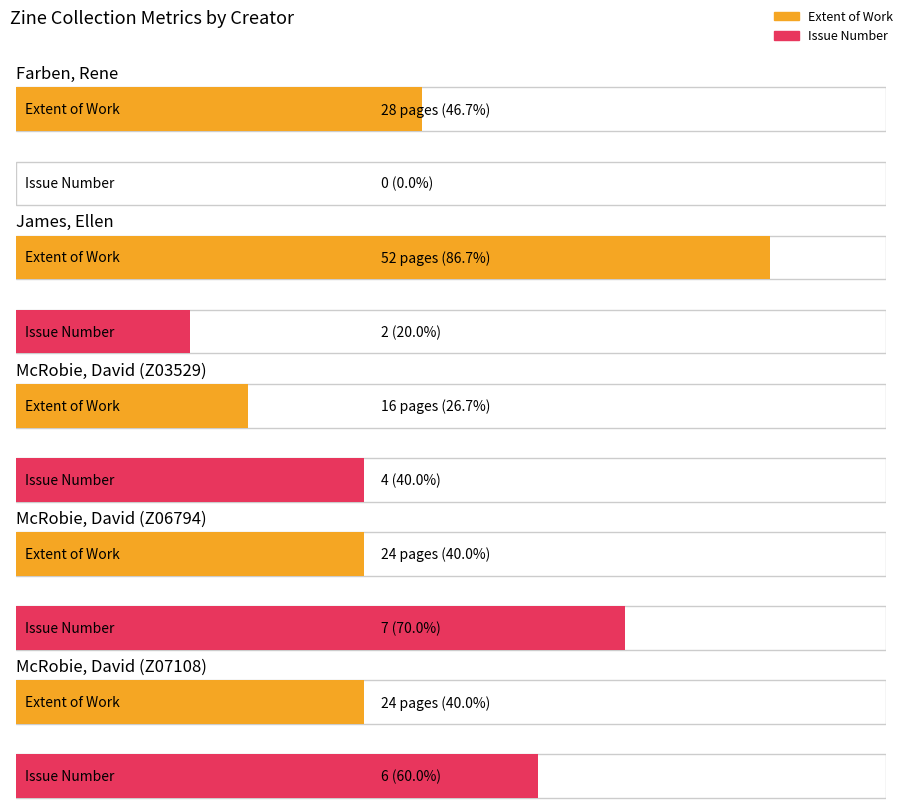

What is the difference between the Issue values at Farben, Rene and McRobie, David (Z06794)?

7